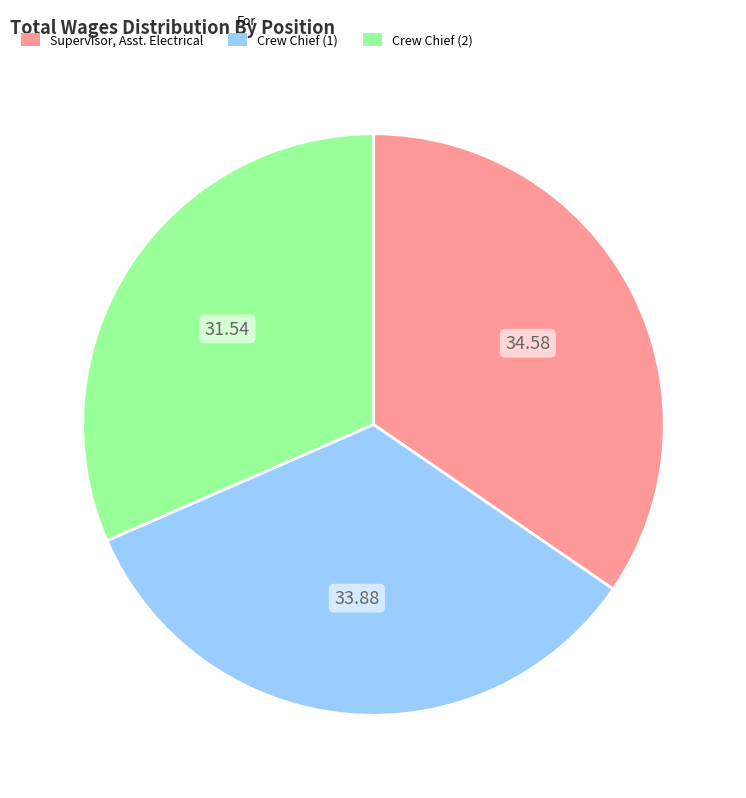

Is there a majority slice in this chart?

No